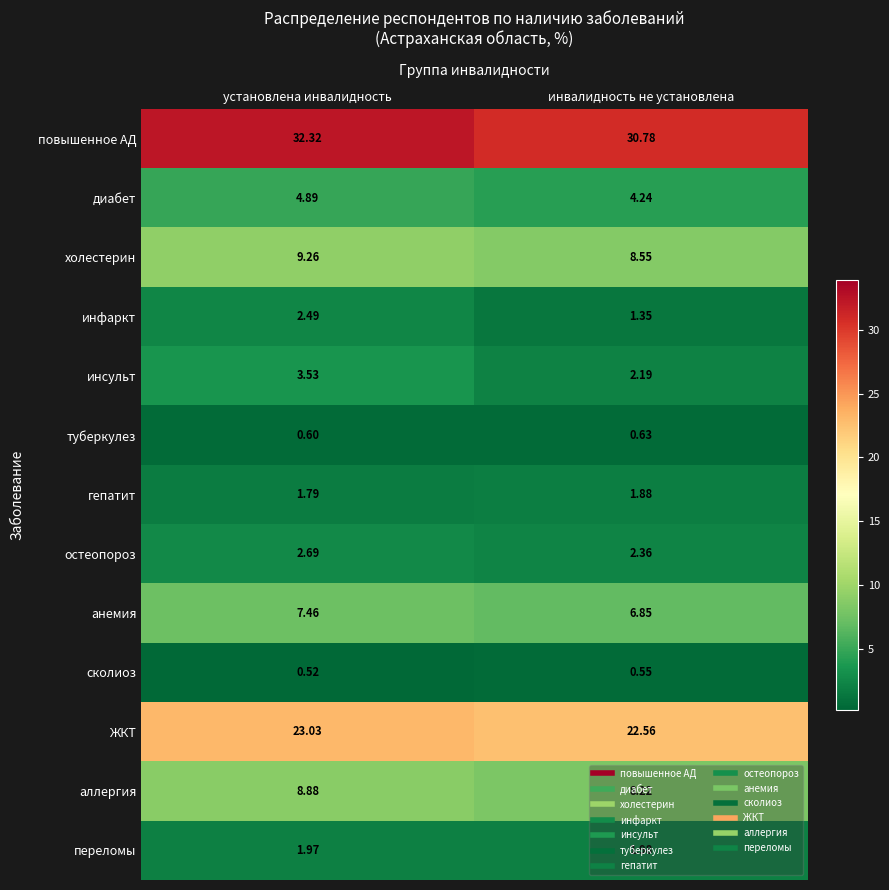

Rank the categories by инсульт value from lowest to highest.

инвалидность не установлена, установлена инвалидность